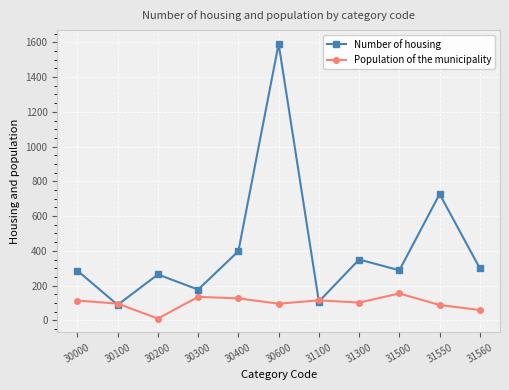

What are all the series names shown in the legend?

Number of housing, Population of the municipality